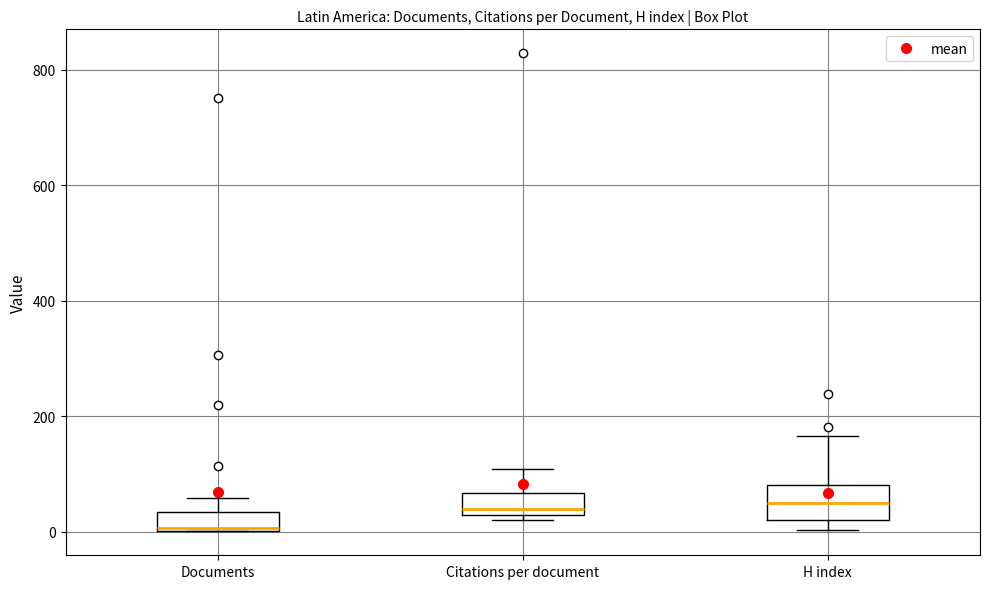

Reading left to right, transcribe this box plot: for each box, give where its median line is, the range the box spans, and where its two whiskers end, as read against the y-axis. The values are not printed on the chart, so give them approximately, as read against the axis.

Documents: median 0, box 0 to 40, whiskers 0 to 60
Citations per document: median 40, box 20 to 60, whiskers 20 (just below the box's lower edge) to 100
H index: median 60, box 20 to 80, whiskers 0 to 160